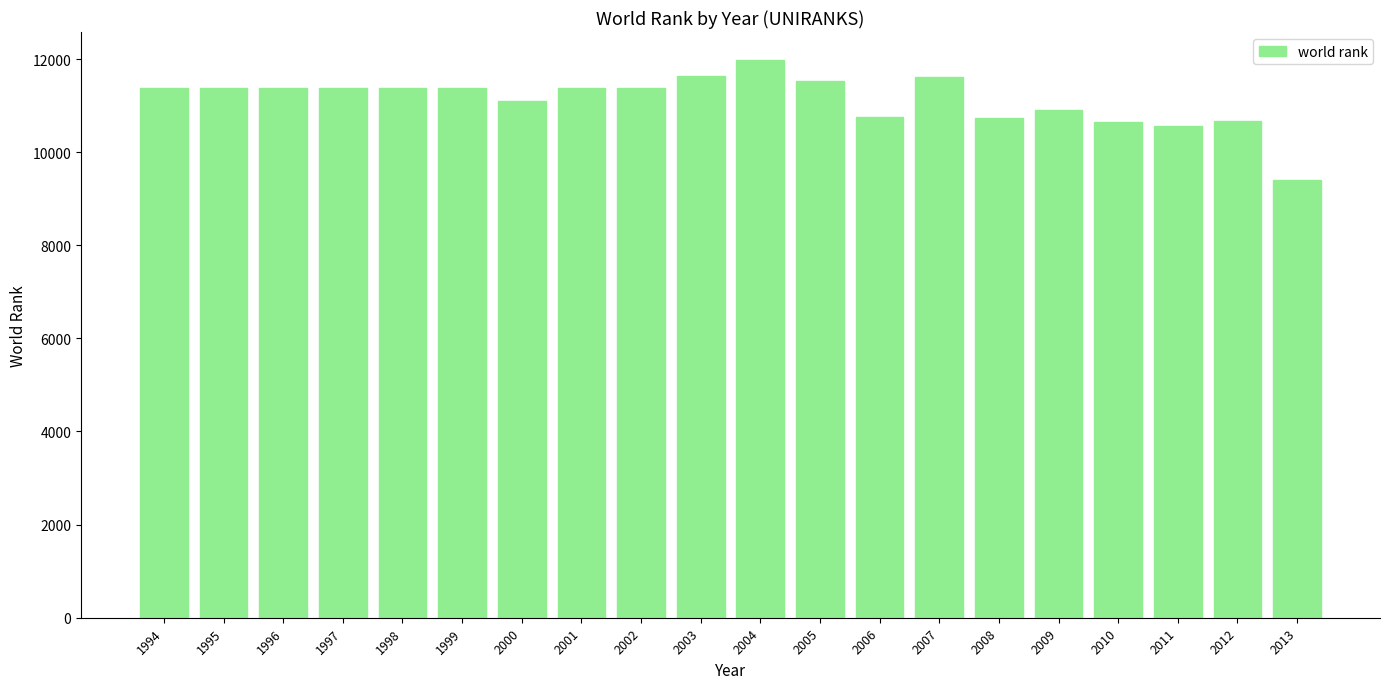

How many values are below 11374?

8